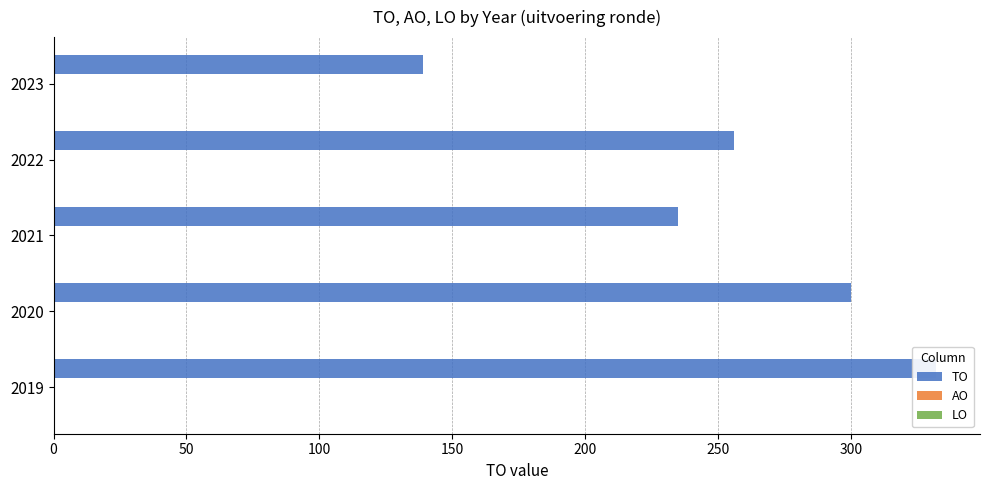

What is the sum of all TO values?

1262.0